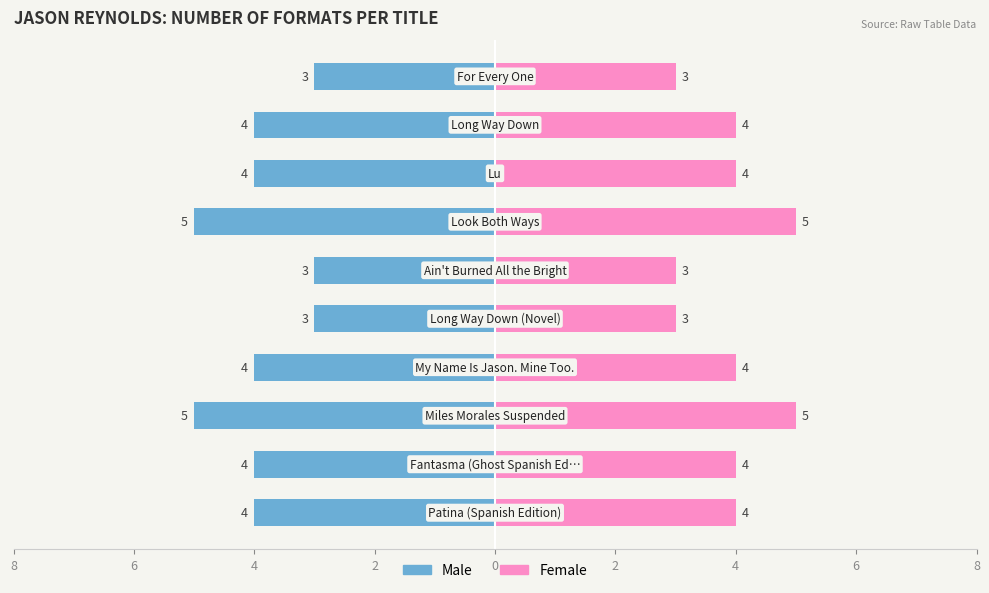

What is the value of the Female bar at the 7th from the left?

5